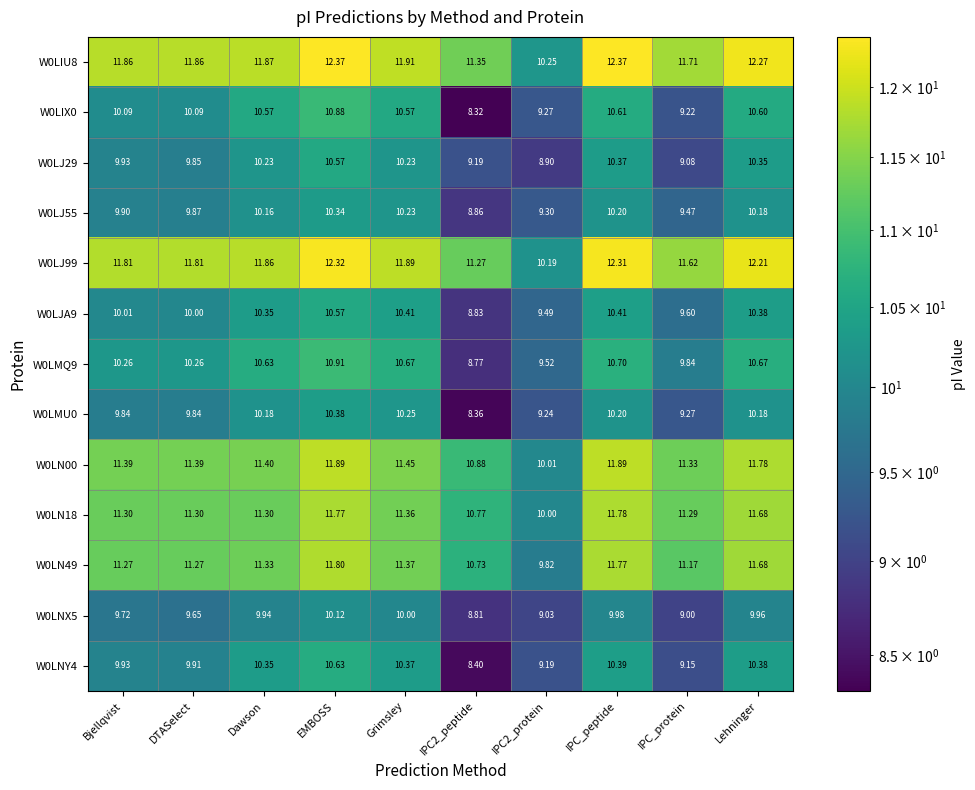

At which label does W0LN49 reach its peak?

EMBOSS